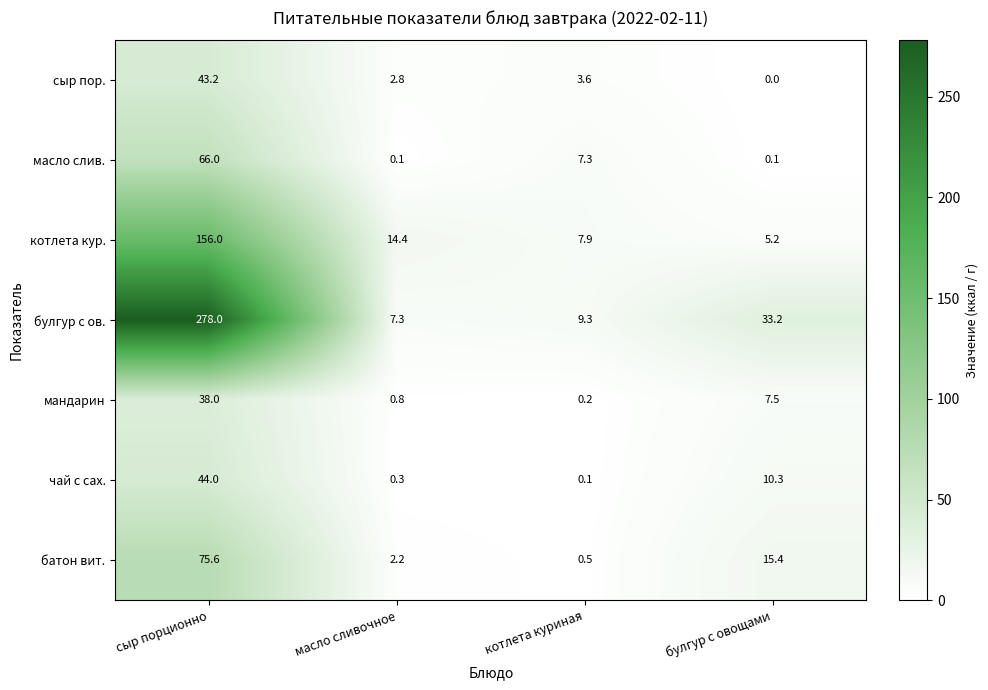

What is the difference between the maximum and minimum values in the батон вит. series?

75.1